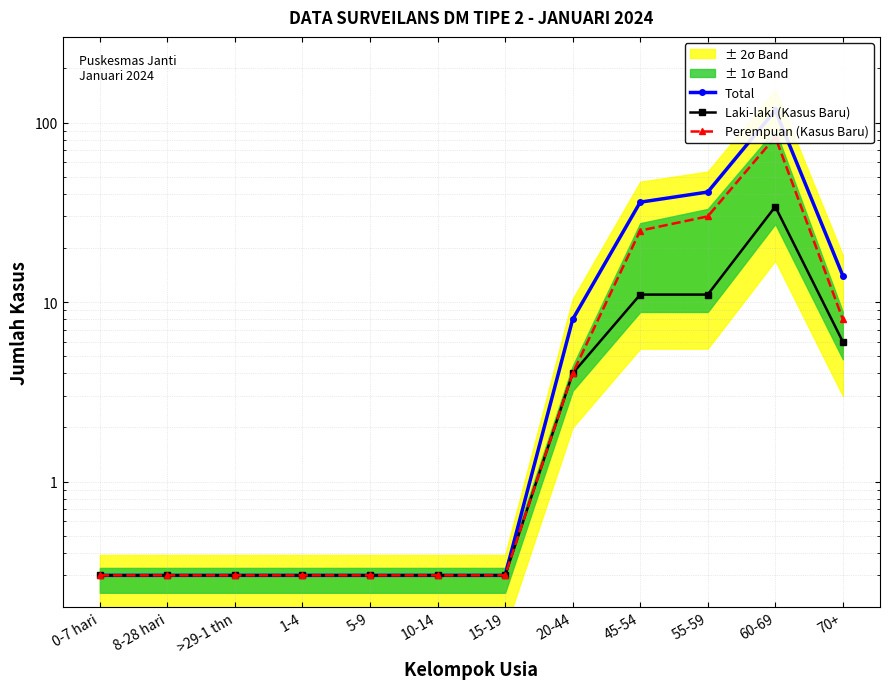

How many data points does each series have?

12